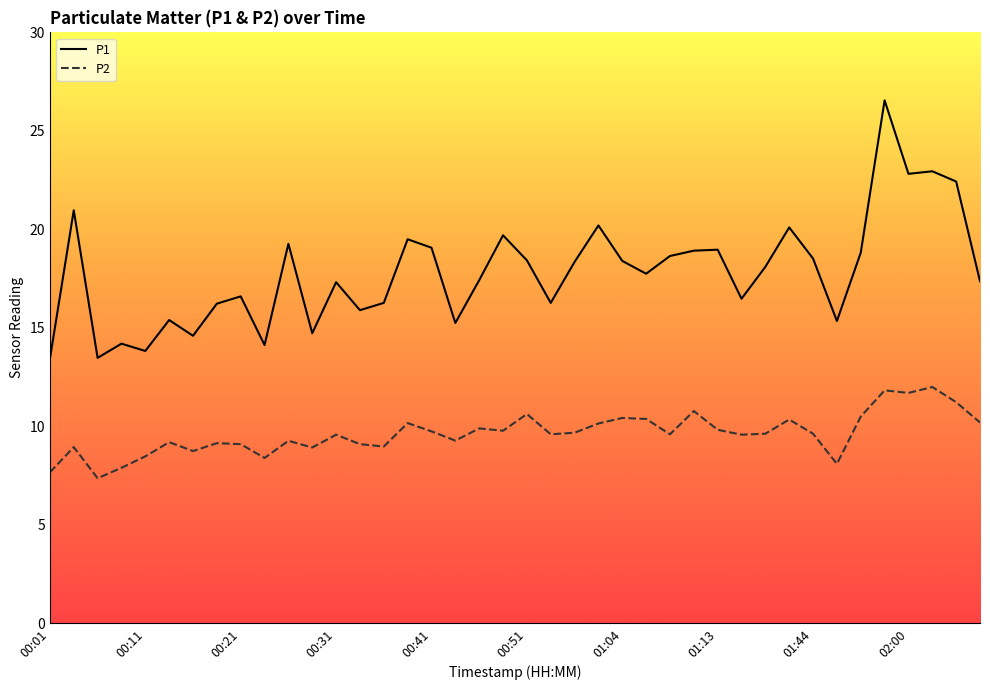

What is the minimum value shown in the chart?

7.4